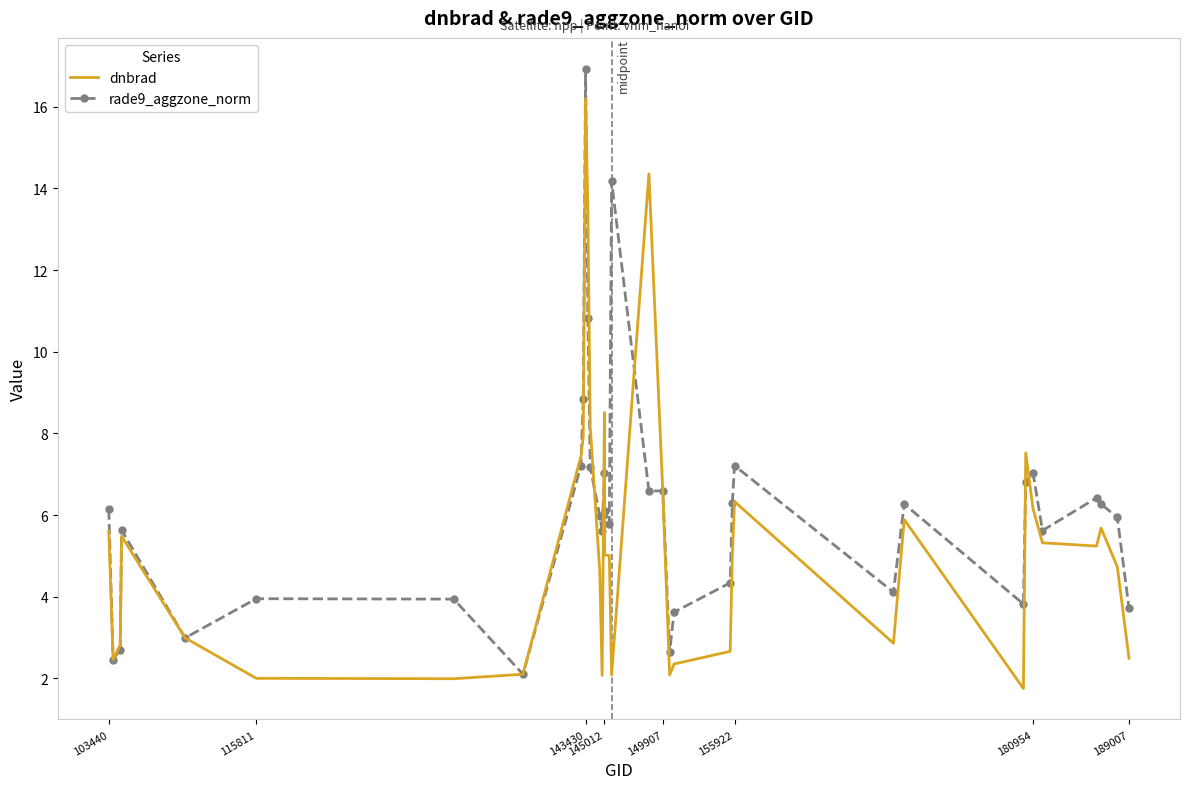

List the series in order of their peak value, highest first.

rade9_aggzone_norm, dnbrad